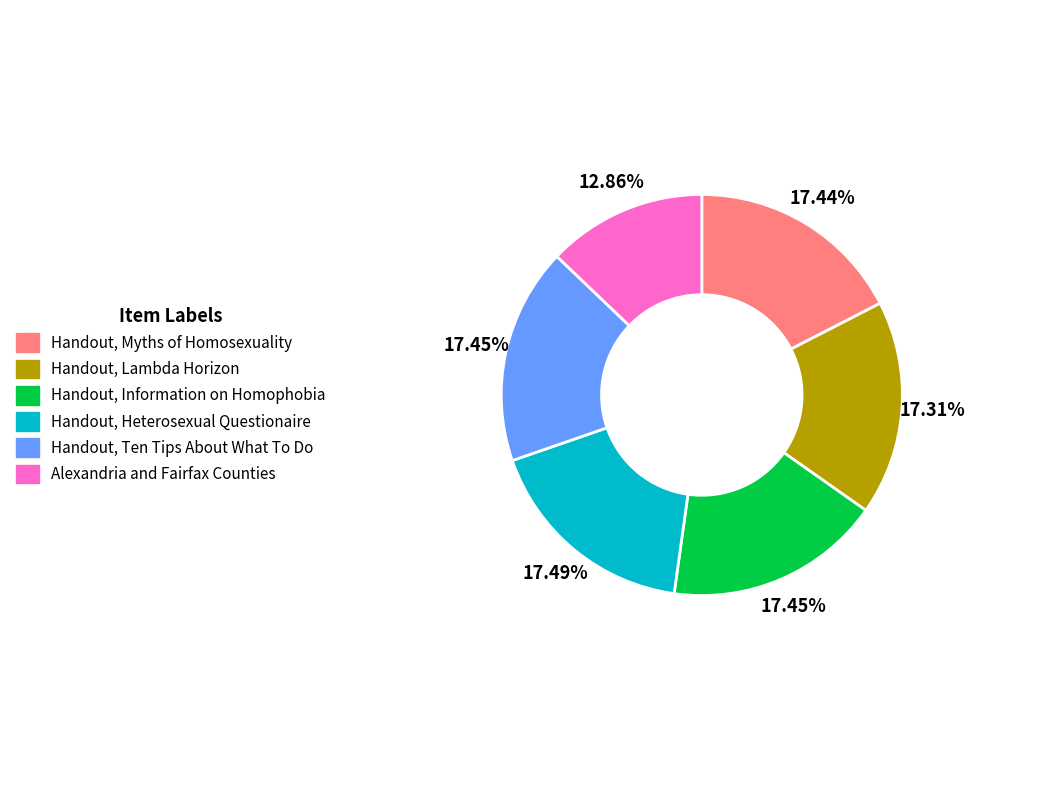

Count the number of slices in the pie.

6